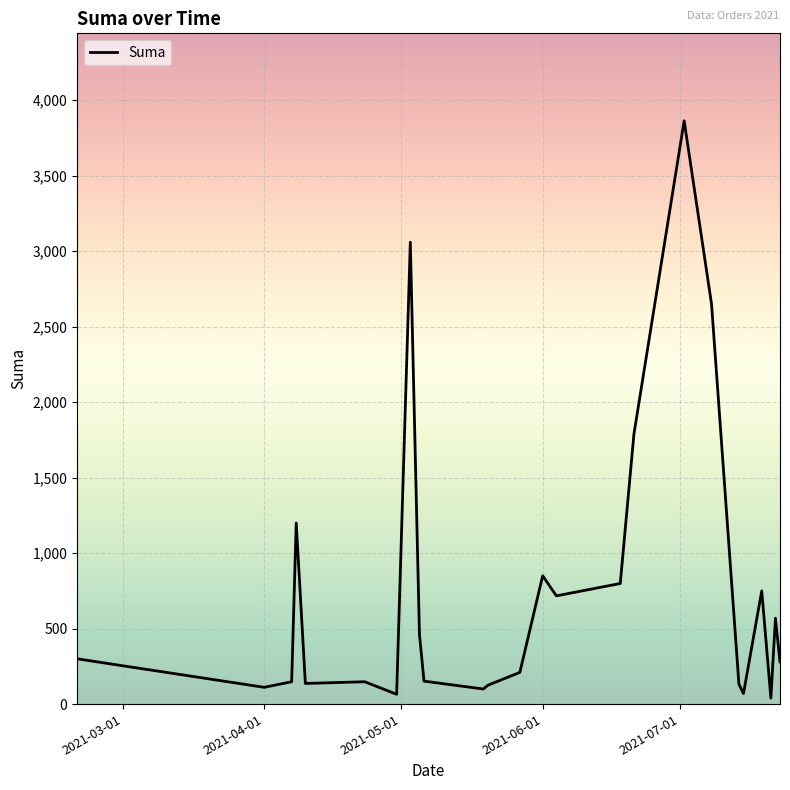

What is the difference between the maximum and minimum values?

3824.6